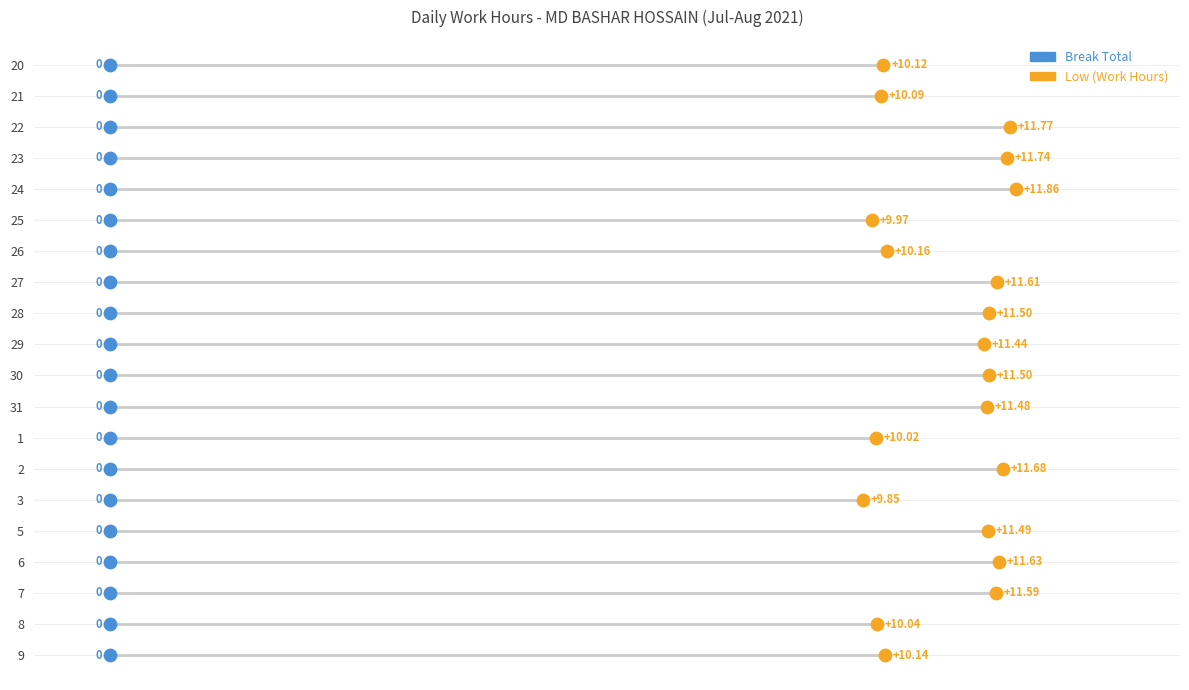

Which series contains the highest Y value?

Low (Hours)